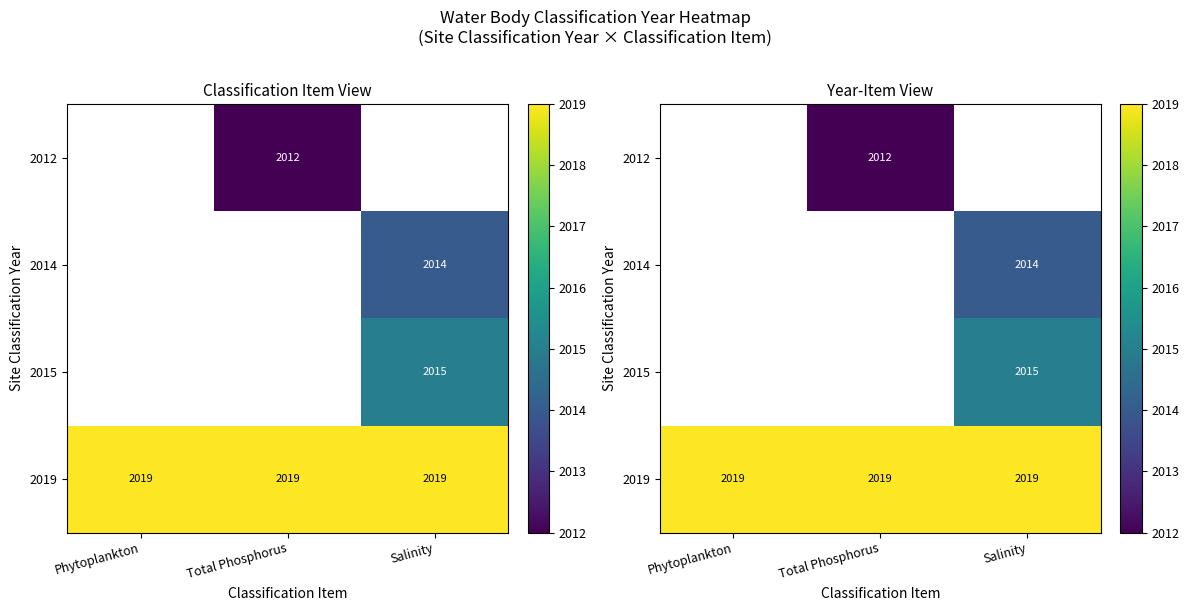

Rank the series by their average value, from highest to lowest.

2012, 2014, 2015, 2019